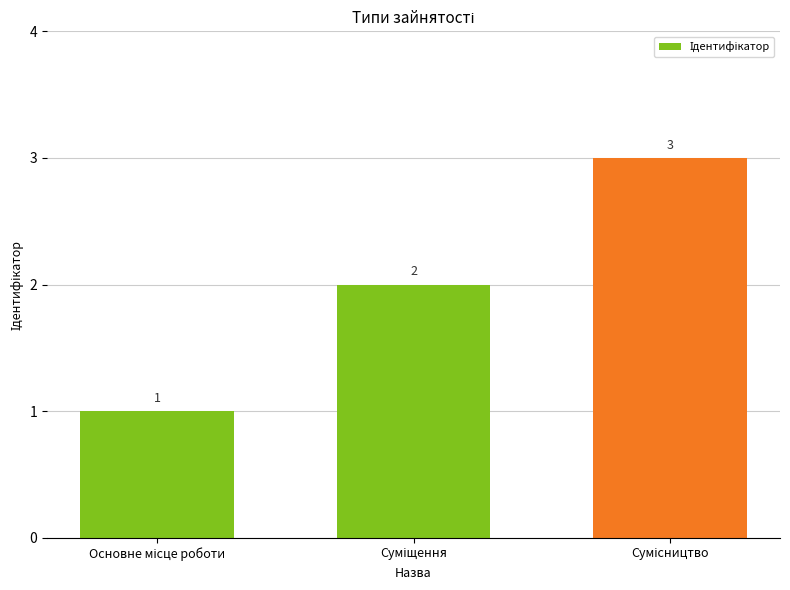

How many values are between 1 and 3?

3